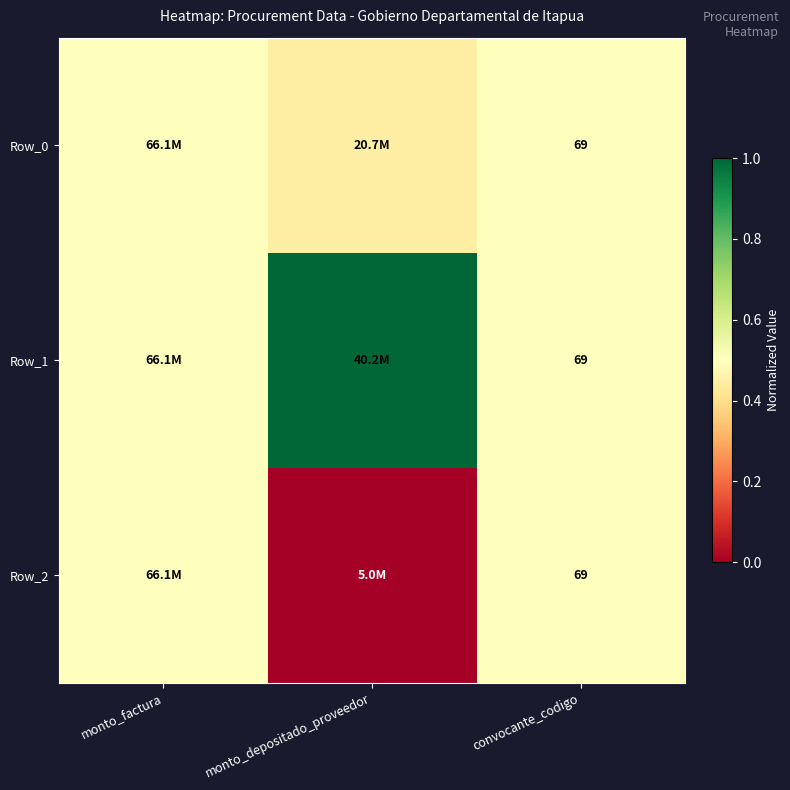

What is the approximate value of Row_1 at convocante_codigo?

0.5